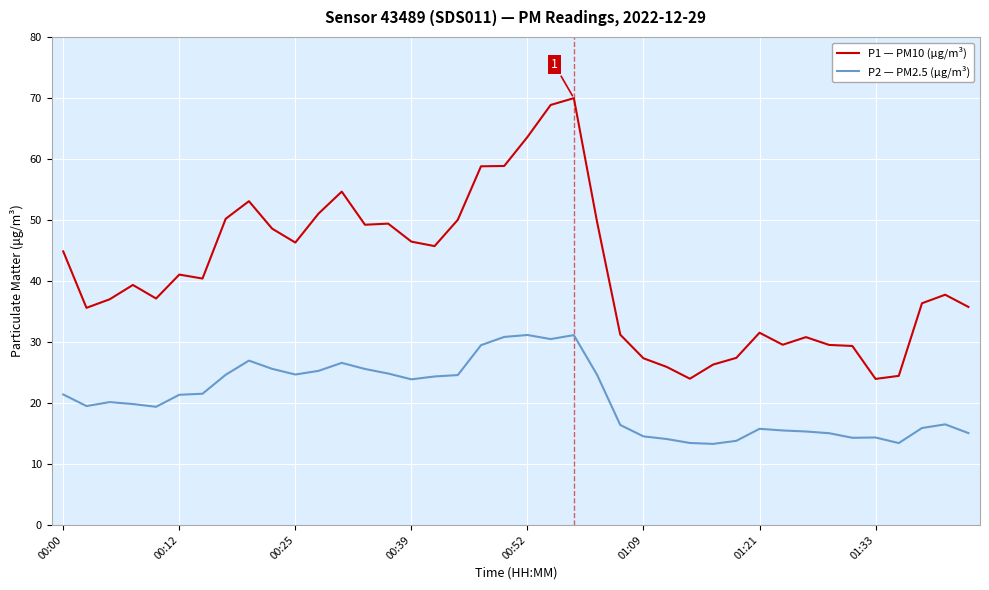

Is this an area chart (filled region under the line)?

No